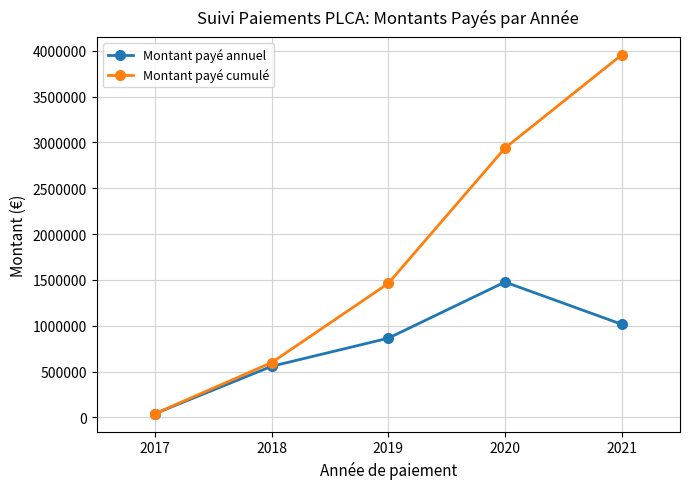

What is the maximum value for Montant payé cumulé?

3954733.5